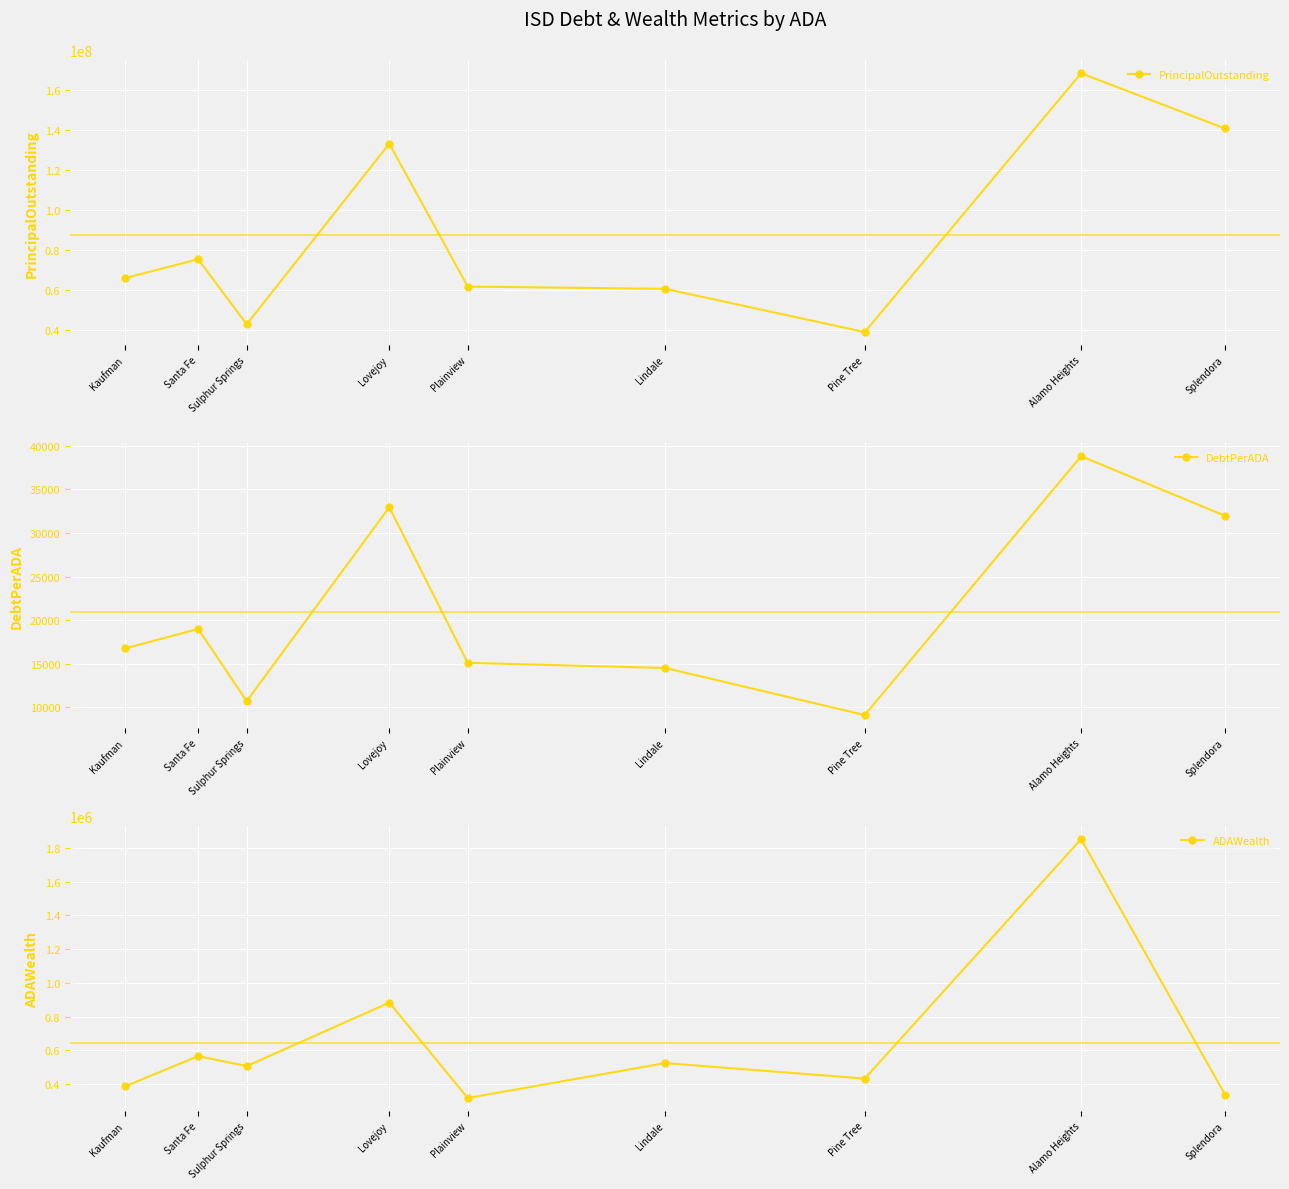

Read the PrincipalOutstanding value at Splendora.

140910000.0